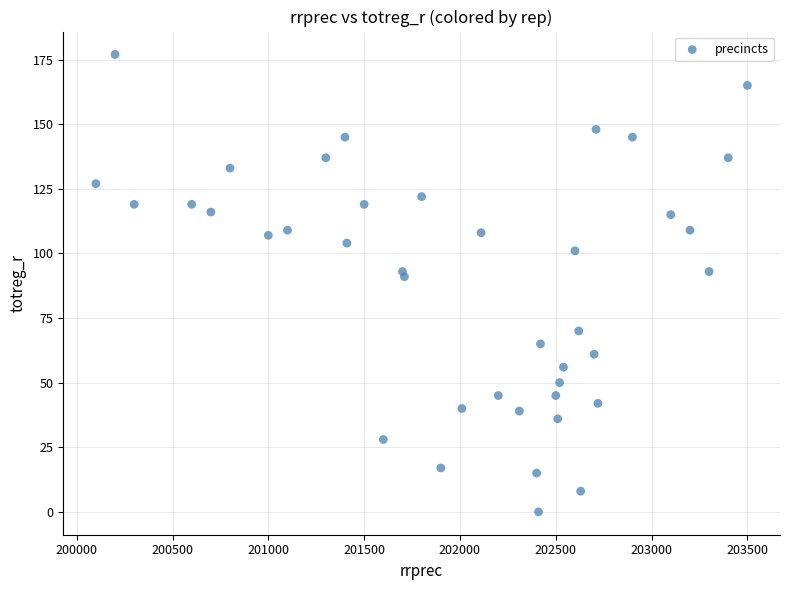

What is the range of Y values (max minus min)?

177